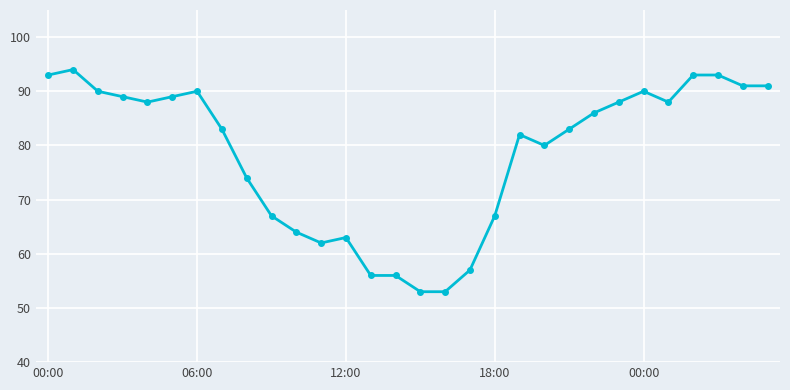

What is the minimum value shown in the chart?

53